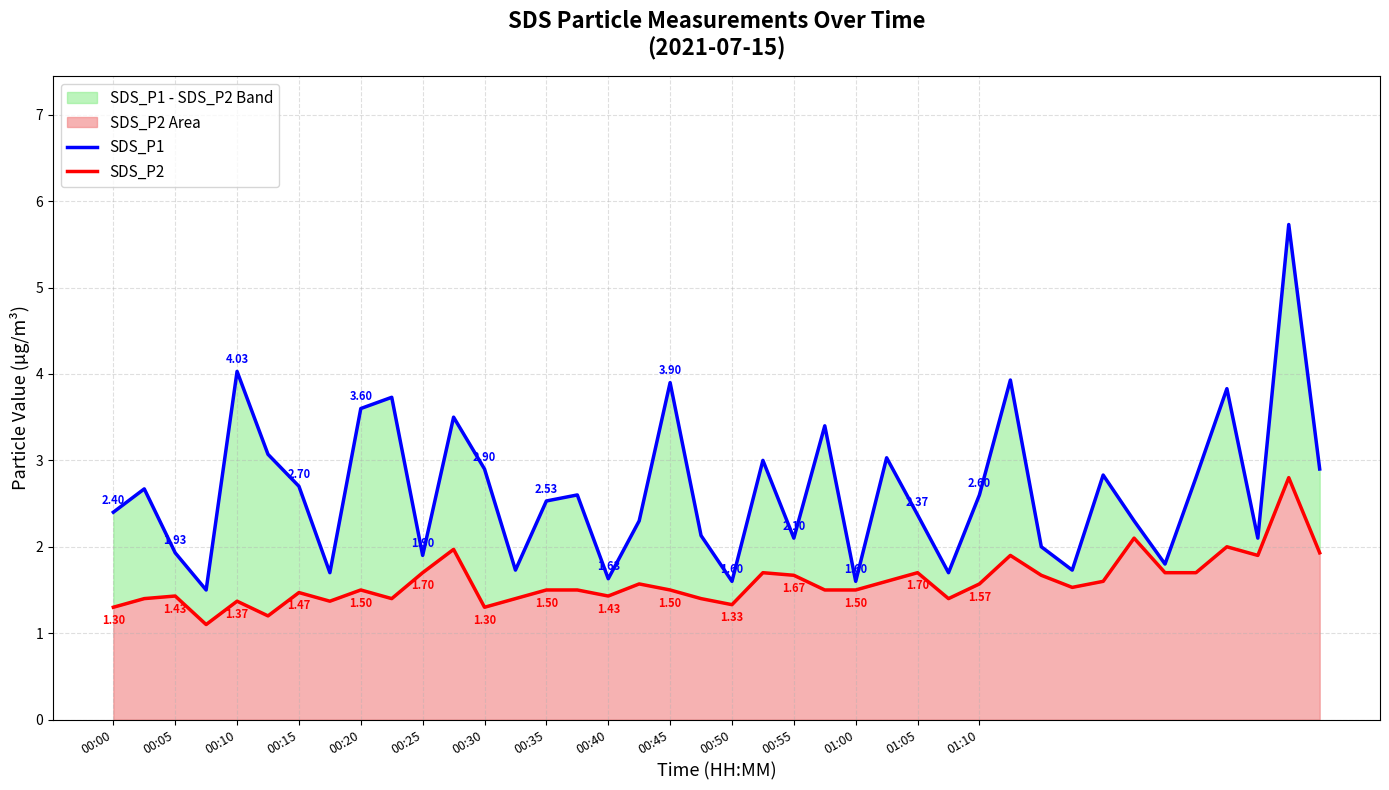

At which label is SDS_P1 closest to 3?

21